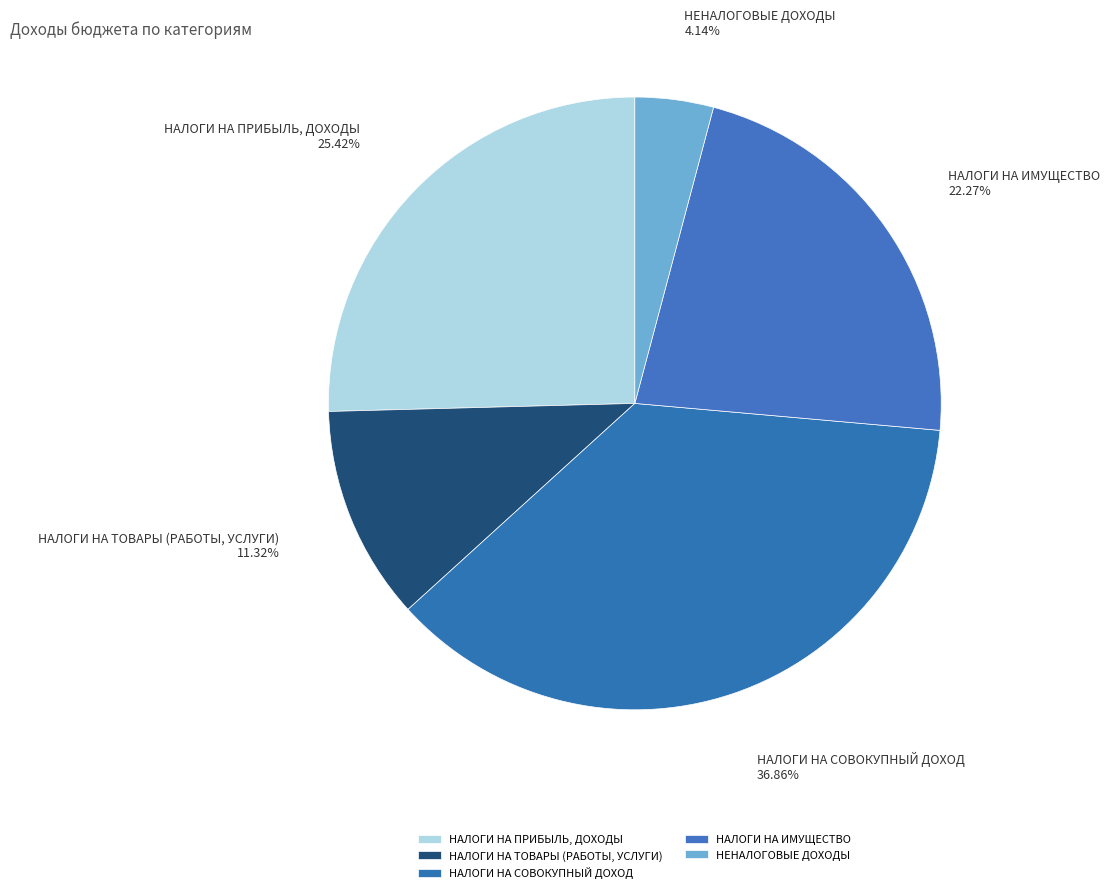

What percentage is the НАЛОГИ НА ИМУЩЕСТВО slice, to the nearest percent?

22%